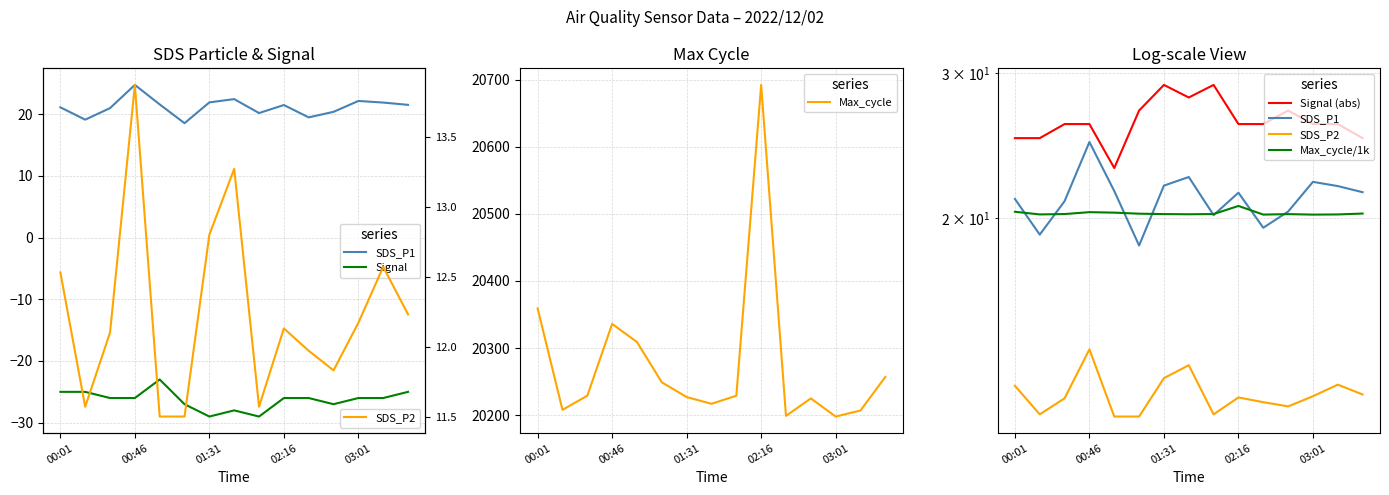

Which series has the largest total across all categories?

Max_cycle